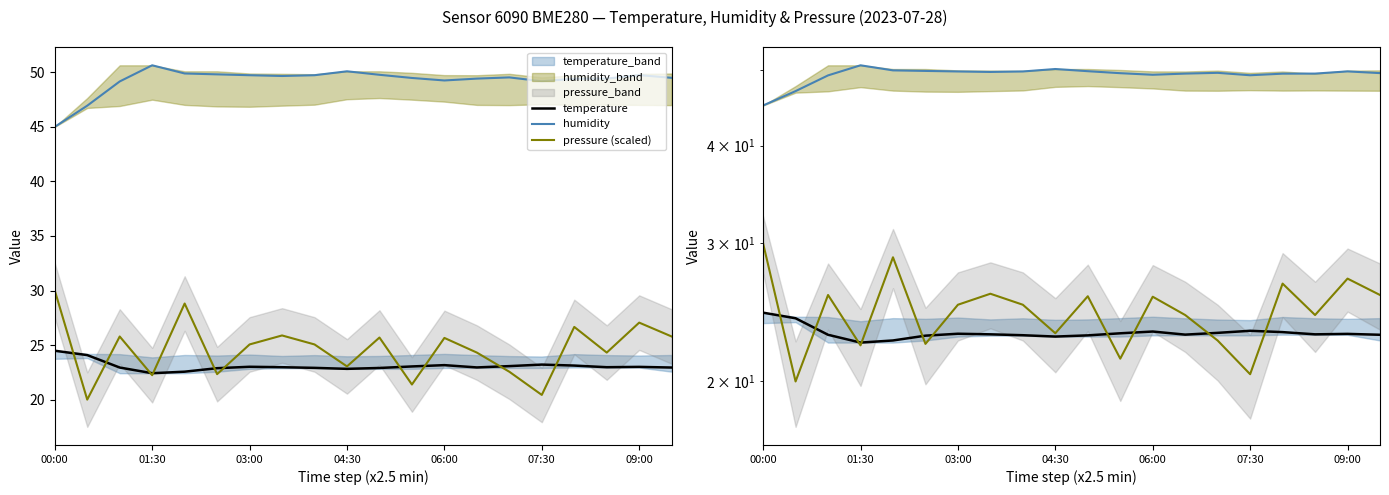

Which series ends up on top after the final intersection of pressure (scaled) and temperature?

pressure (scaled)